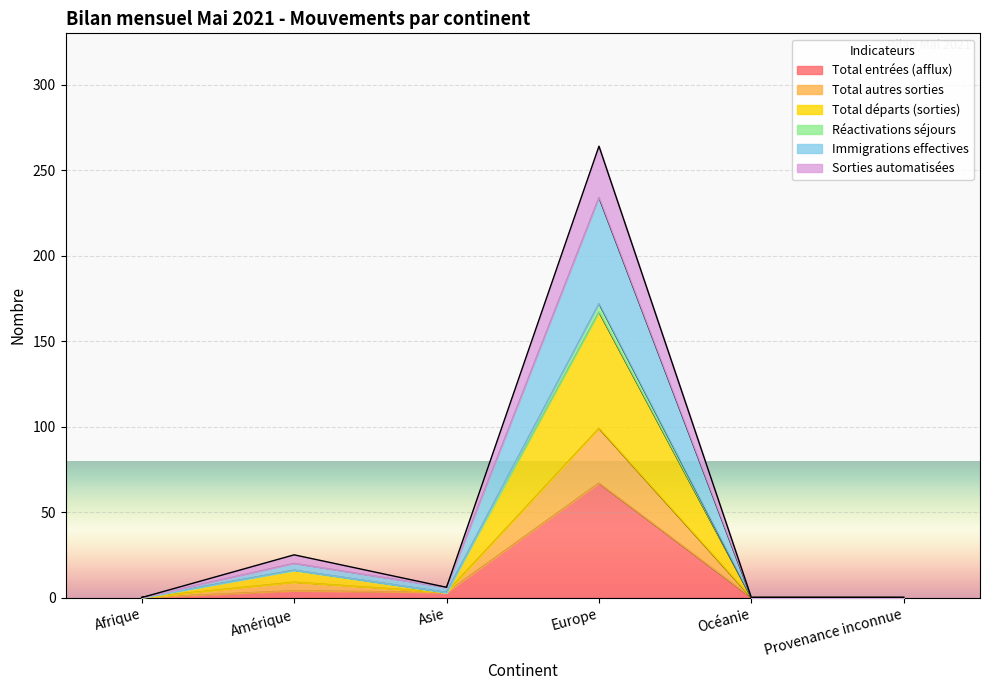

The Total entrées (afflux) series shows 67 at Europe. True or false?

True